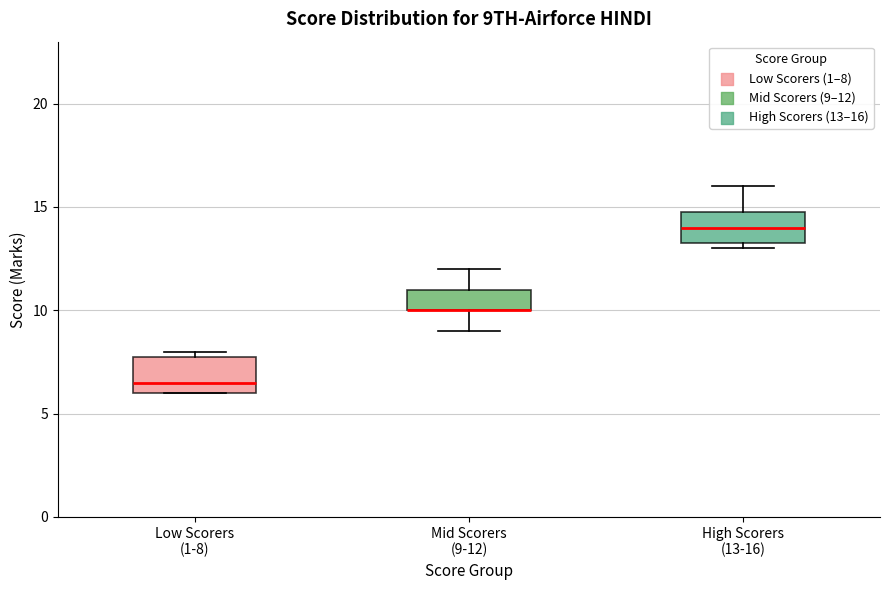

Where does the upper whisker of the box for High Scorers (13-16) end on the y-axis? The values are not printed on the chart, so give them approximately, as read against the axis.

16.0